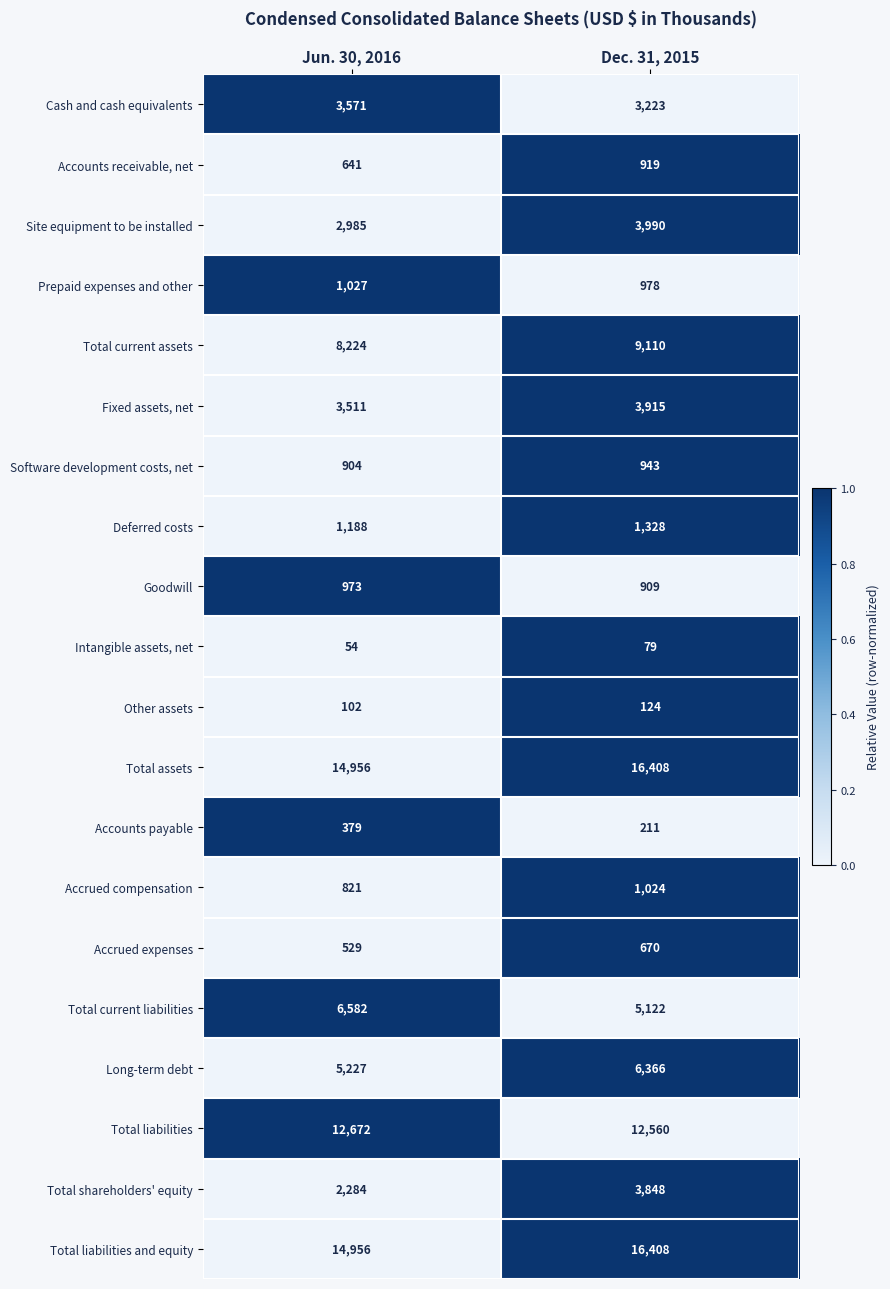

Read the Total current liabilities value at Jun. 30, 2016, to the nearest 10.

6580